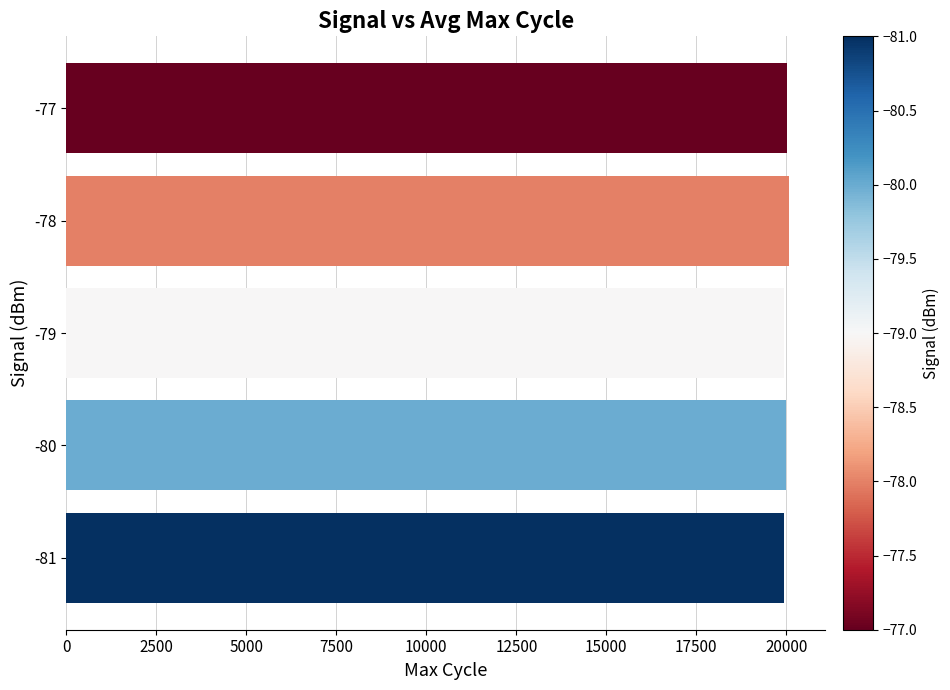

The value at -81 is 19948.5. True or false?

True